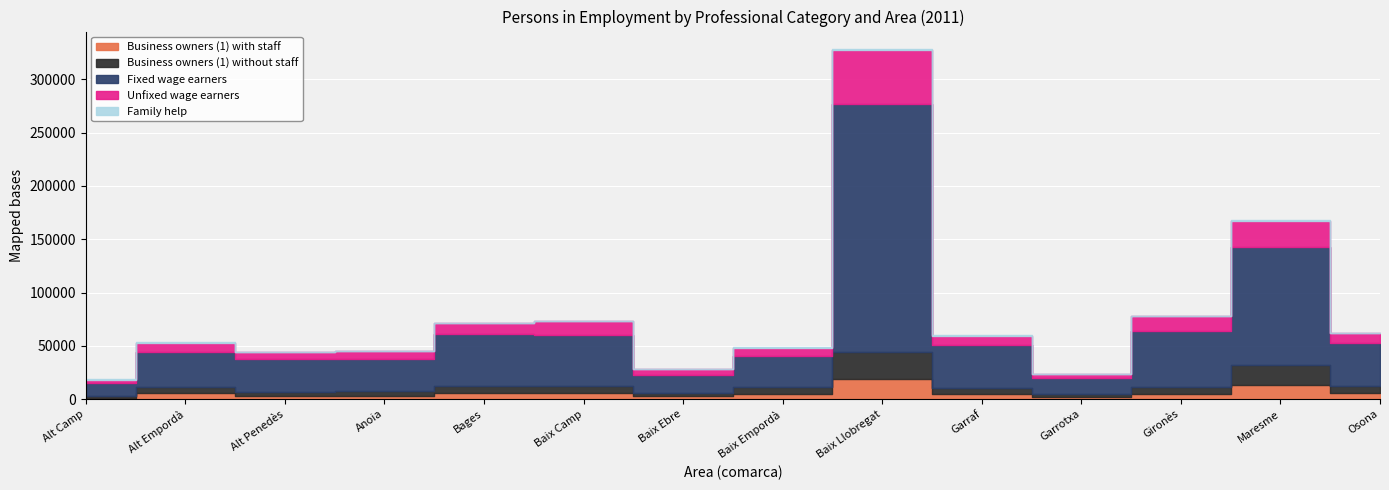

What is the smallest value displayed?

82